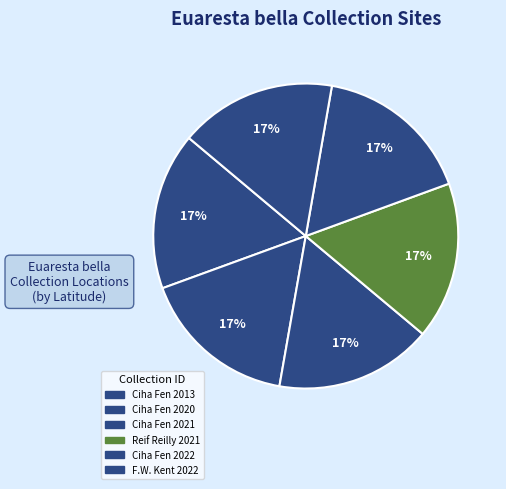

How many slices are in this pie chart?

6